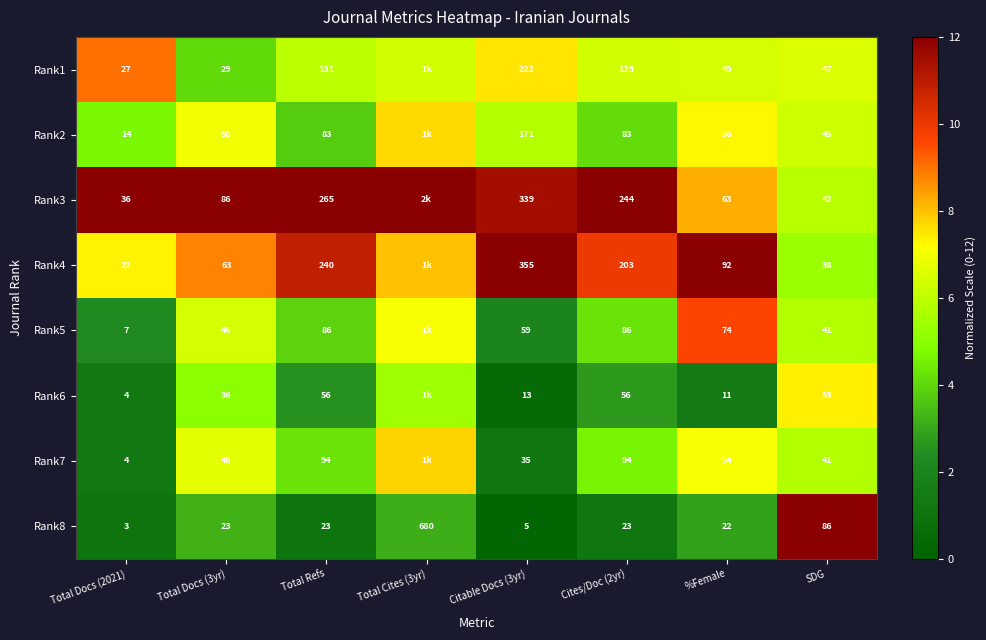

The value of Rank5 at SDG is 5.7. True or false?

True